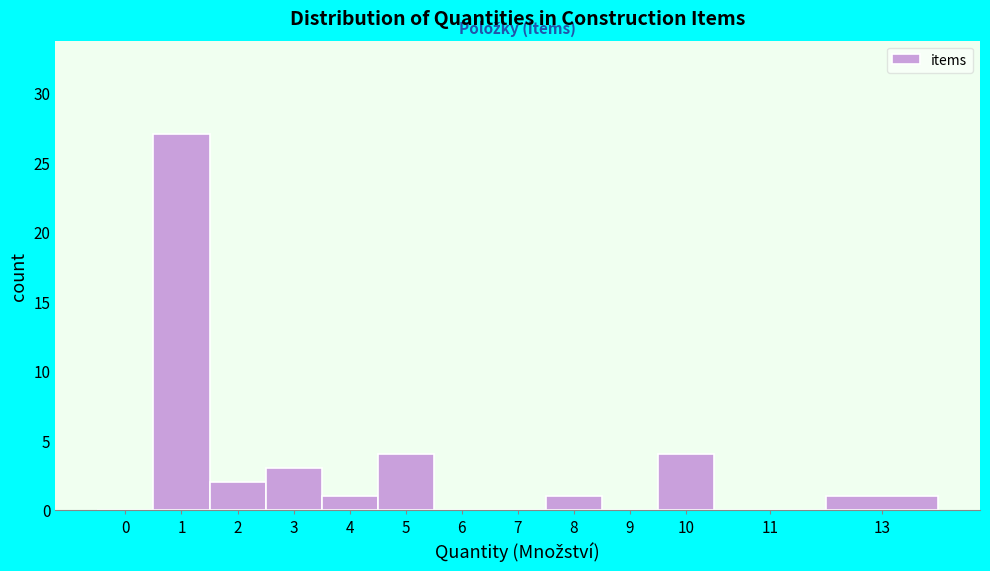

Reading left to right, transcribe all the data shown in this chart.

0=0	1=27	2=2	3=3	4=1	5=4	6=0	7=0	8=1	9=0	10=4	11=0	13=1